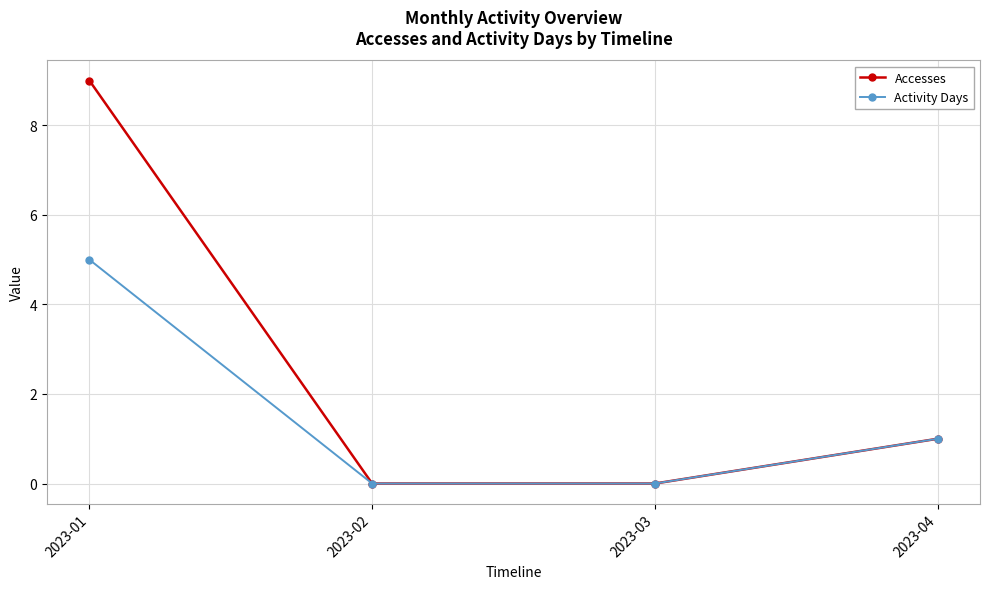

The value of Accesses at 2023-02 is 0. True or false?

True